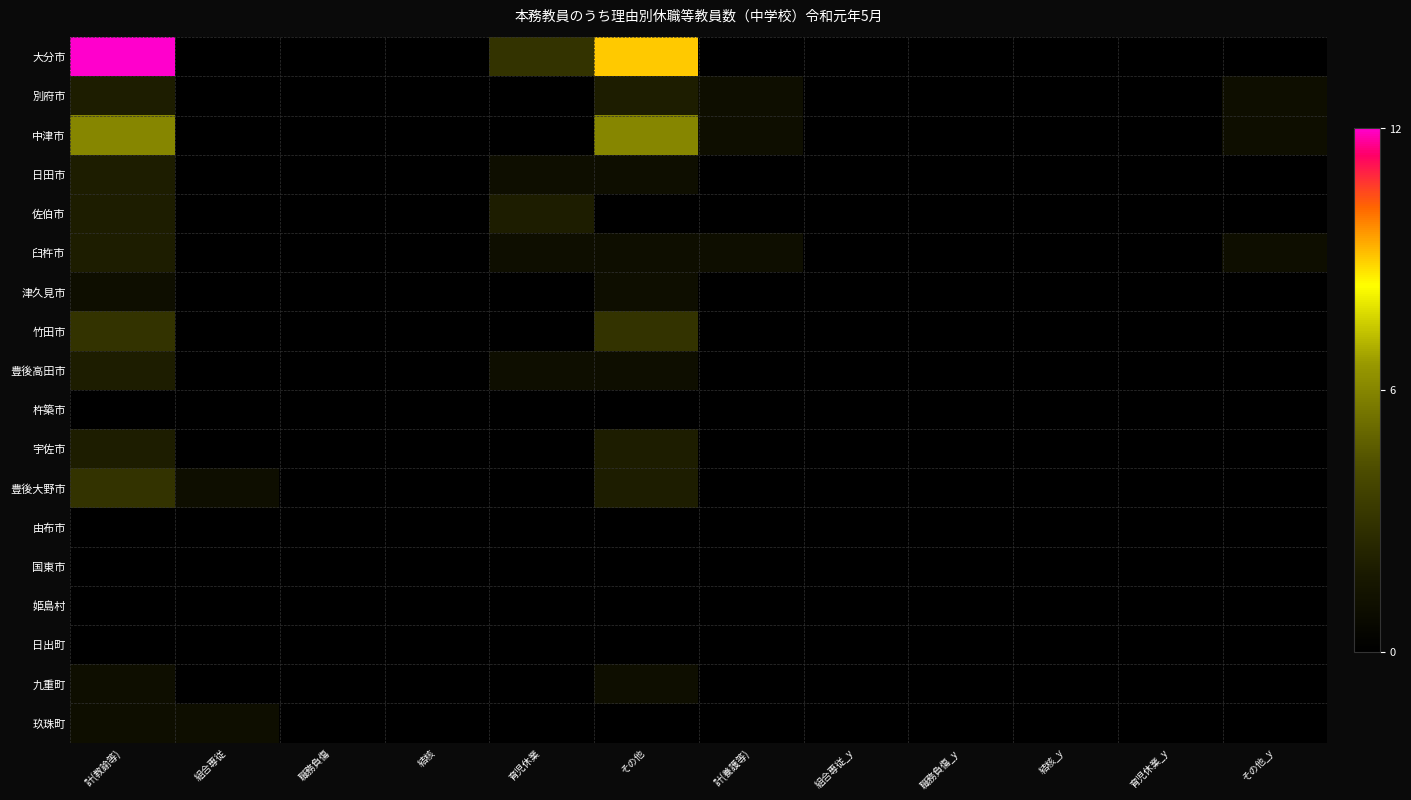

Reading left to right, list all the values displayed in this chart.

大分市: 計(教諭等)=12	組合専従=0	職務負傷=0	結核=0	育児休業=3	その他=9	計(養護等)=0	組合専従_y=0	職務負傷_y=0	結核_y=0	育児休業_y=0	その他_y=0
別府市: 計(教諭等)=2	組合専従=0	職務負傷=0	結核=0	育児休業=0	その他=2	計(養護等)=1	組合専従_y=0	職務負傷_y=0	結核_y=0	育児休業_y=0	その他_y=1
中津市: 計(教諭等)=6	組合専従=0	職務負傷=0	結核=0	育児休業=0	その他=6	計(養護等)=1	組合専従_y=0	職務負傷_y=0	結核_y=0	育児休業_y=0	その他_y=1
日田市: 計(教諭等)=2	組合専従=0	職務負傷=0	結核=0	育児休業=1	その他=1	計(養護等)=0	組合専従_y=0	職務負傷_y=0	結核_y=0	育児休業_y=0	その他_y=0
佐伯市: 計(教諭等)=2	組合専従=0	職務負傷=0	結核=0	育児休業=2	その他=0	計(養護等)=0	組合専従_y=0	職務負傷_y=0	結核_y=0	育児休業_y=0	その他_y=0
臼杵市: 計(教諭等)=2	組合専従=0	職務負傷=0	結核=0	育児休業=1	その他=1	計(養護等)=1	組合専従_y=0	職務負傷_y=0	結核_y=0	育児休業_y=0	その他_y=1
津久見市: 計(教諭等)=1	組合専従=0	職務負傷=0	結核=0	育児休業=0	その他=1	計(養護等)=0	組合専従_y=0	職務負傷_y=0	結核_y=0	育児休業_y=0	その他_y=0
竹田市: 計(教諭等)=3	組合専従=0	職務負傷=0	結核=0	育児休業=0	その他=3	計(養護等)=0	組合専従_y=0	職務負傷_y=0	結核_y=0	育児休業_y=0	その他_y=0
豊後高田市: 計(教諭等)=2	組合専従=0	職務負傷=0	結核=0	育児休業=1	その他=1	計(養護等)=0	組合専従_y=0	職務負傷_y=0	結核_y=0	育児休業_y=0	その他_y=0
杵築市: 計(教諭等)=0	組合専従=0	職務負傷=0	結核=0	育児休業=0	その他=0	計(養護等)=0	組合専従_y=0	職務負傷_y=0	結核_y=0	育児休業_y=0	その他_y=0
宇佐市: 計(教諭等)=2	組合専従=0	職務負傷=0	結核=0	育児休業=0	その他=2	計(養護等)=0	組合専従_y=0	職務負傷_y=0	結核_y=0	育児休業_y=0	その他_y=0
豊後大野市: 計(教諭等)=3	組合専従=1	職務負傷=0	結核=0	育児休業=0	その他=2	計(養護等)=0	組合専従_y=0	職務負傷_y=0	結核_y=0	育児休業_y=0	その他_y=0
由布市: 計(教諭等)=0	組合専従=0	職務負傷=0	結核=0	育児休業=0	その他=0	計(養護等)=0	組合専従_y=0	職務負傷_y=0	結核_y=0	育児休業_y=0	その他_y=0
国東市: 計(教諭等)=0	組合専従=0	職務負傷=0	結核=0	育児休業=0	その他=0	計(養護等)=0	組合専従_y=0	職務負傷_y=0	結核_y=0	育児休業_y=0	その他_y=0
姫島村: 計(教諭等)=0	組合専従=0	職務負傷=0	結核=0	育児休業=0	その他=0	計(養護等)=0	組合専従_y=0	職務負傷_y=0	結核_y=0	育児休業_y=0	その他_y=0
日出町: 計(教諭等)=0	組合専従=0	職務負傷=0	結核=0	育児休業=0	その他=0	計(養護等)=0	組合専従_y=0	職務負傷_y=0	結核_y=0	育児休業_y=0	その他_y=0
九重町: 計(教諭等)=1	組合専従=0	職務負傷=0	結核=0	育児休業=0	その他=1	計(養護等)=0	組合専従_y=0	職務負傷_y=0	結核_y=0	育児休業_y=0	その他_y=0
玖珠町: 計(教諭等)=1	組合専従=1	職務負傷=0	結核=0	育児休業=0	その他=0	計(養護等)=0	組合専従_y=0	職務負傷_y=0	結核_y=0	育児休業_y=0	その他_y=0